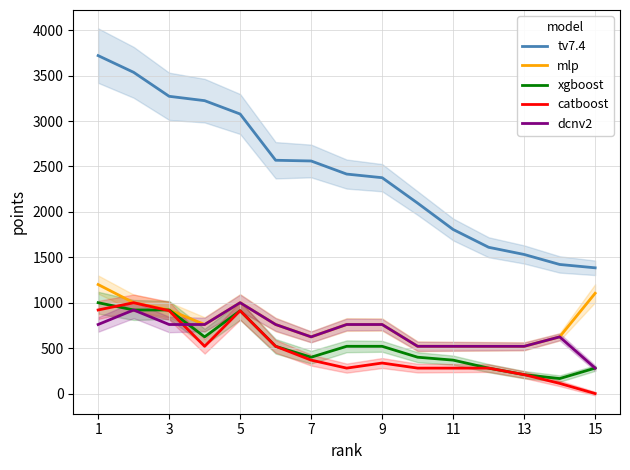

What is the sum of all mlp values?

11592